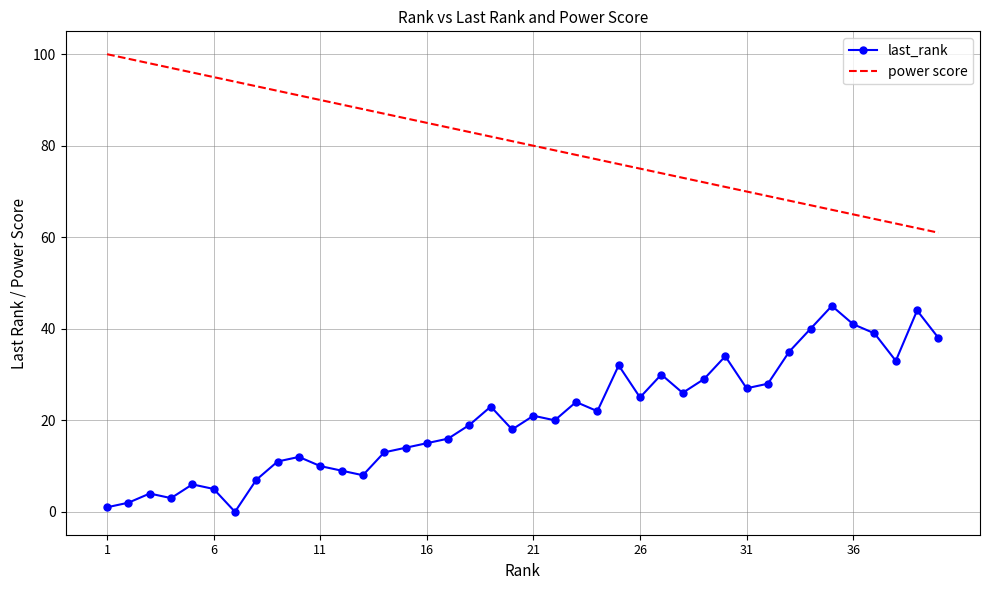

What is the minimum value for power score?

61